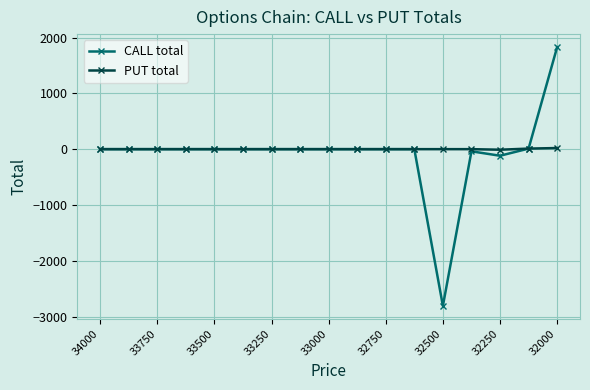

What is the minimum value for CALL total?

-2809